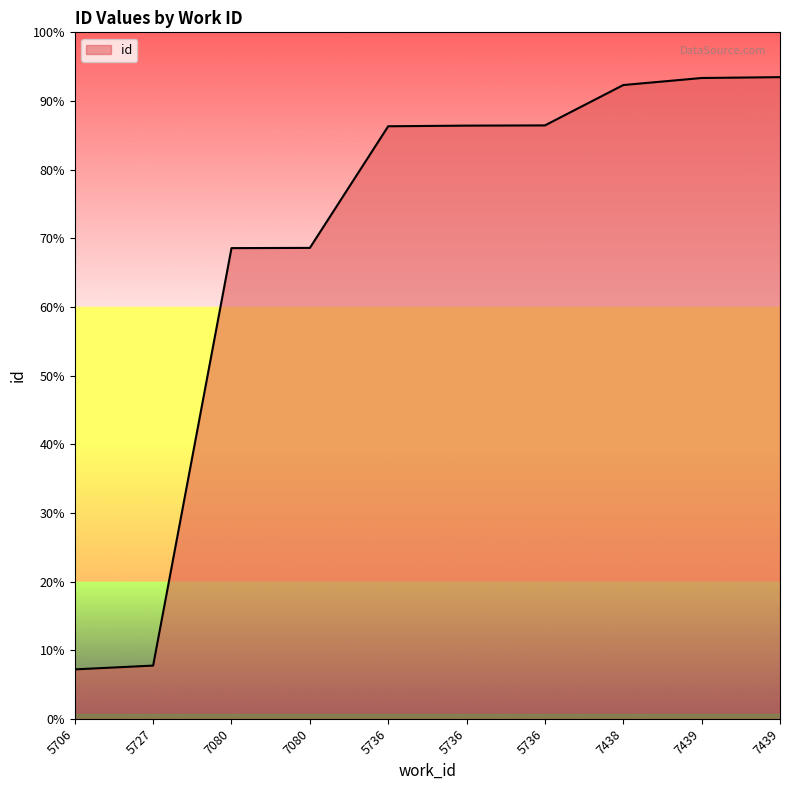

What is the ratio of the value at 7438 to the value at 5736?

1.0